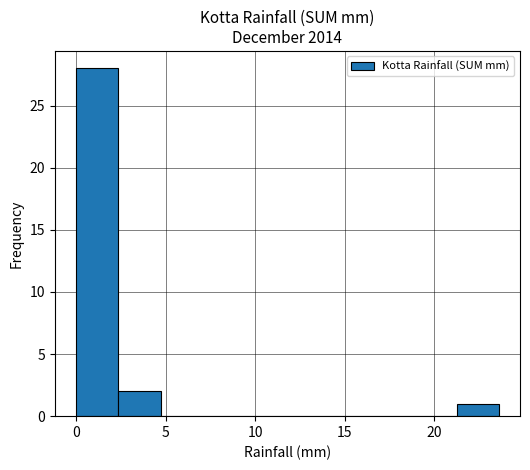

How tall is the bar that spans 0.0 to 2.5 on the x-axis? Neither the bar edges nor the heights are printed on the chart, so give them approximately, as read against the axes.

28